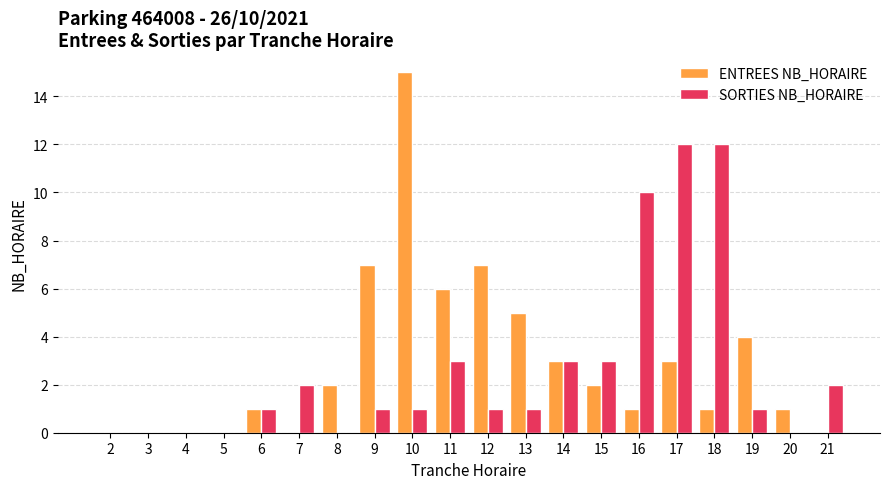

Between 4 and 9, which series saw the biggest shift?

ENTREES NB_HORAIRE